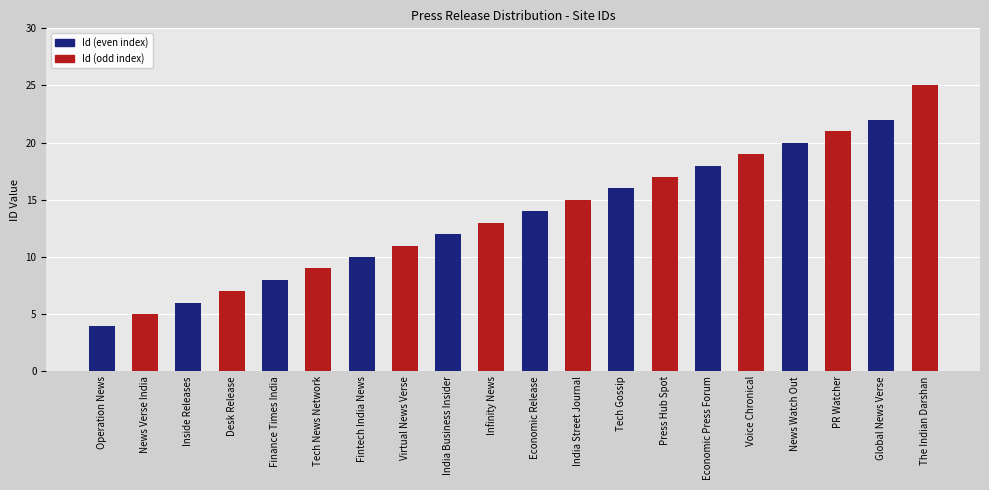

What is the ratio of the value at Desk Release to the value at India Street Journal?

0.5